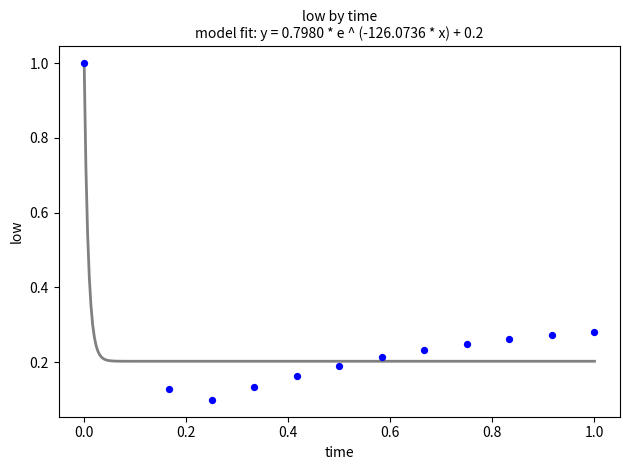

What is the range of Y values (max minus min)?

0.9